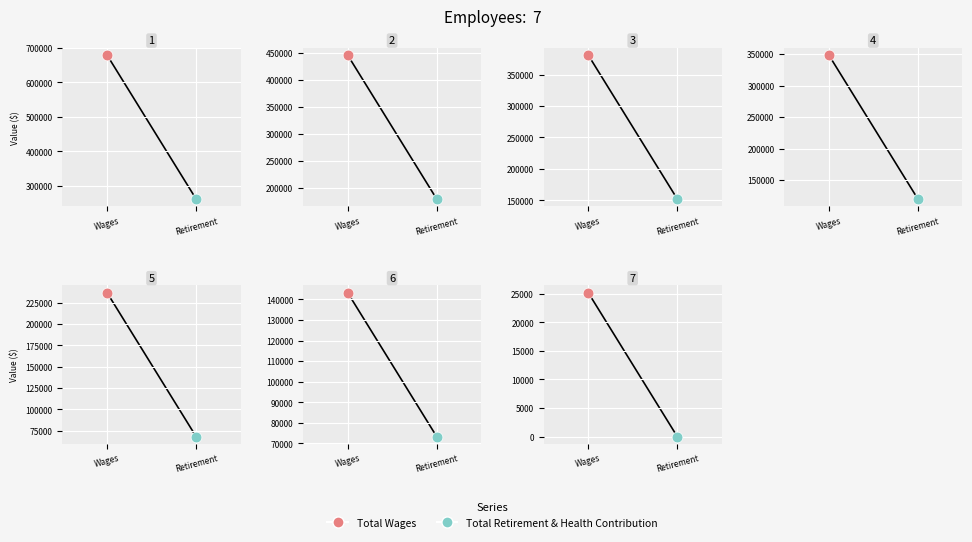

Is the value of Total Wages at Parks & Recreation greater than the value of Total Retirement & Health Contribution at Parks & Recreation?

Yes